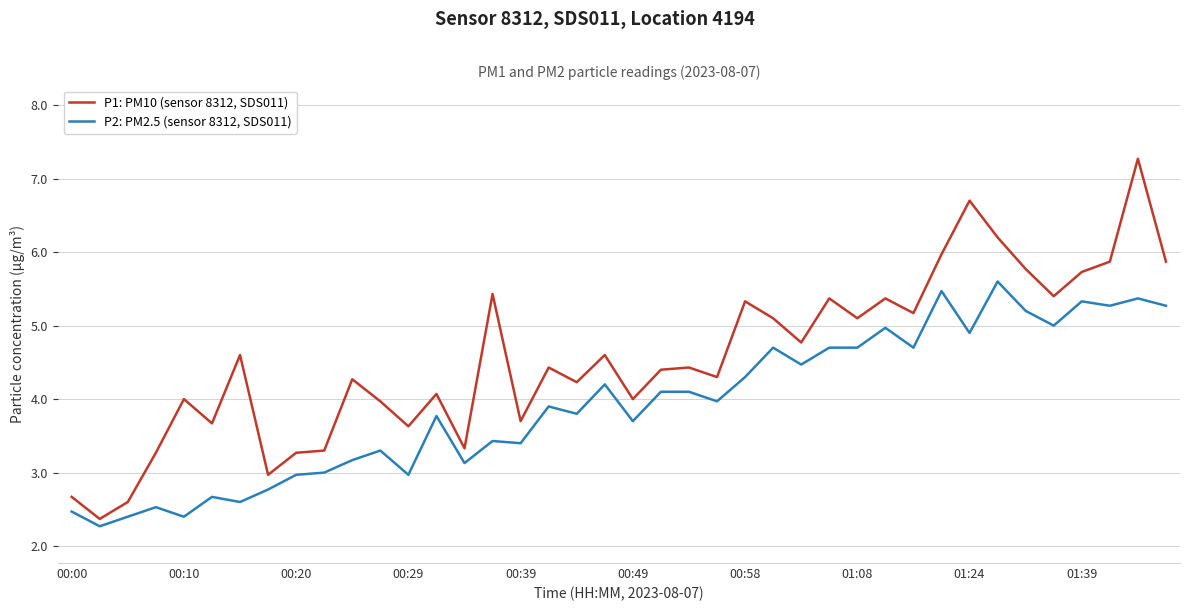

Which series has the largest range (max minus min)?

P1: PM10 (sensor 8312, SDS011)